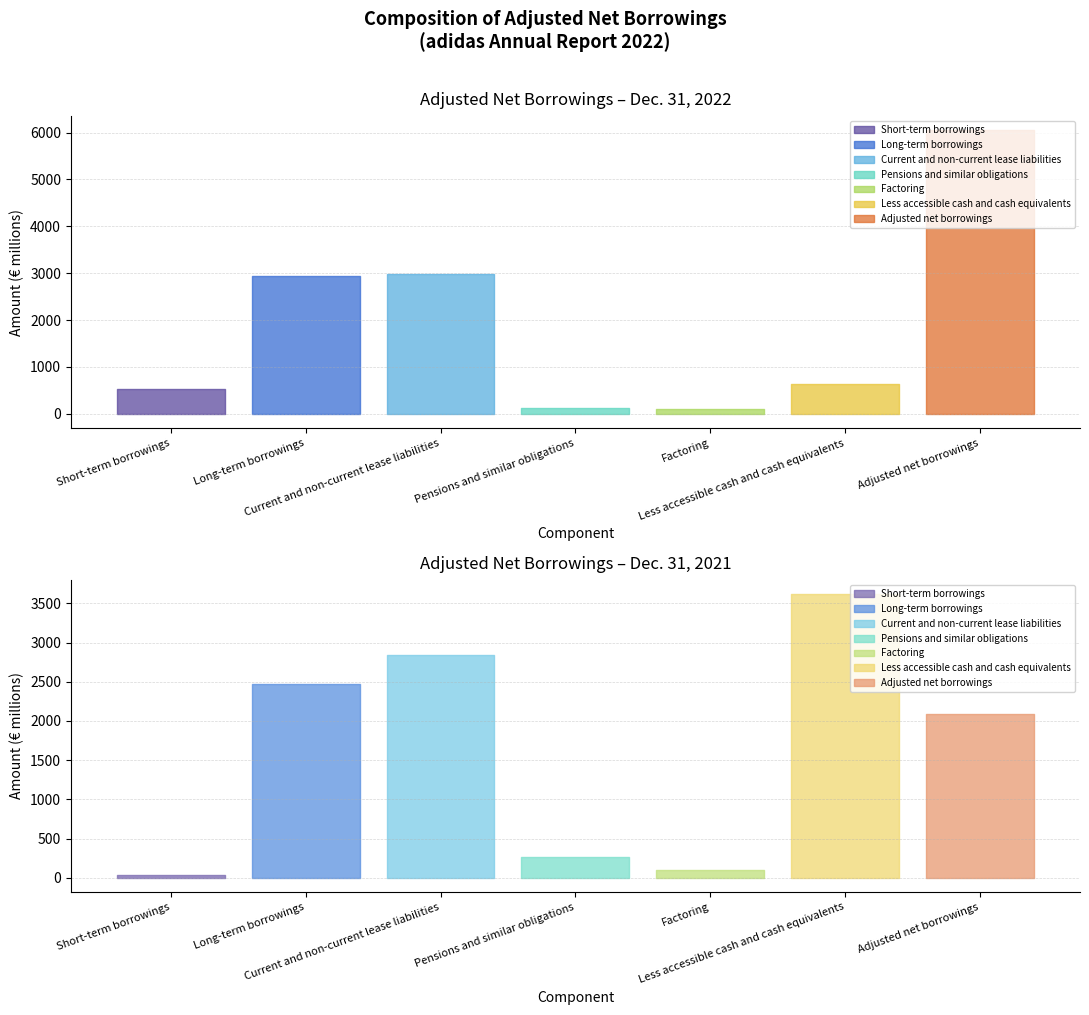

What position from the left is Pensions and similar obligations?

4